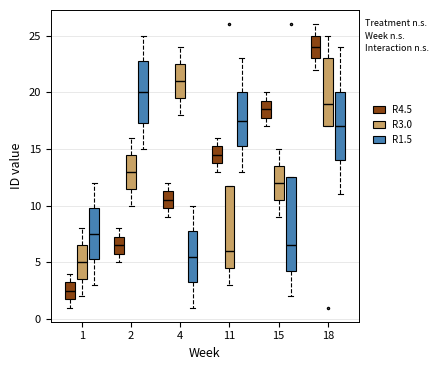

Which box's median line is the highest?

18 (R4.5)